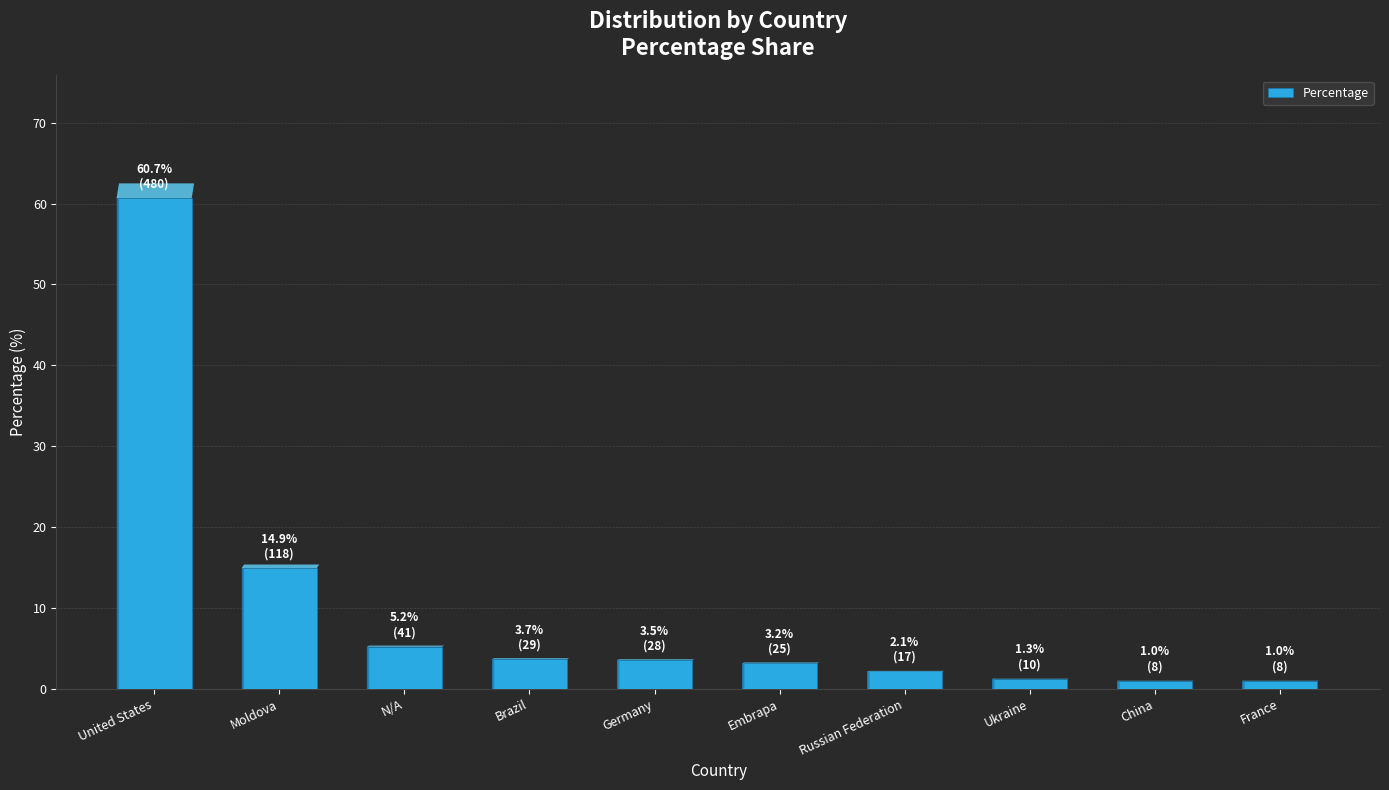

What is the difference between the maximum and minimum values?

59.7